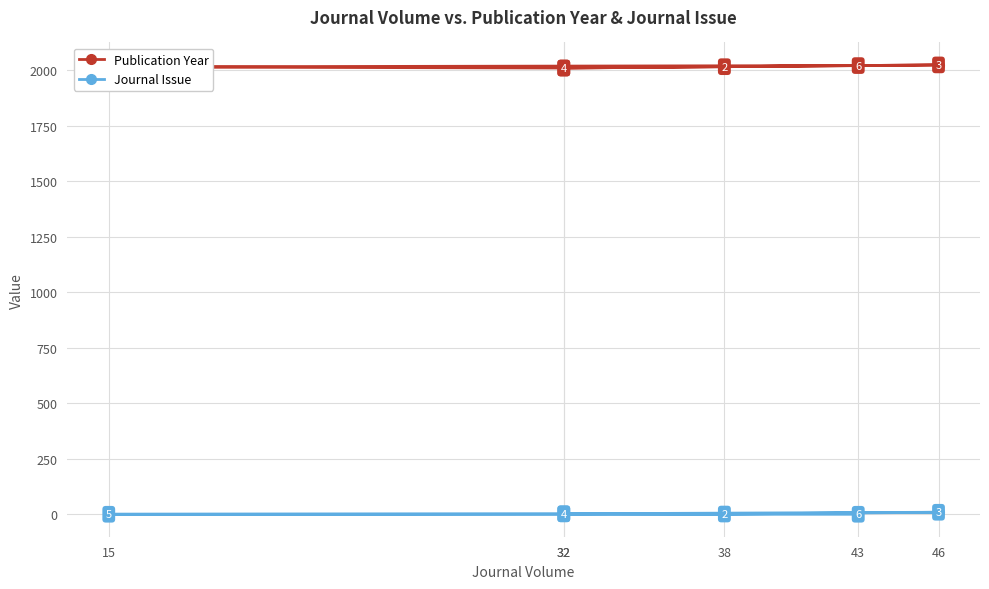

What is the total value across all series at 32?

2012